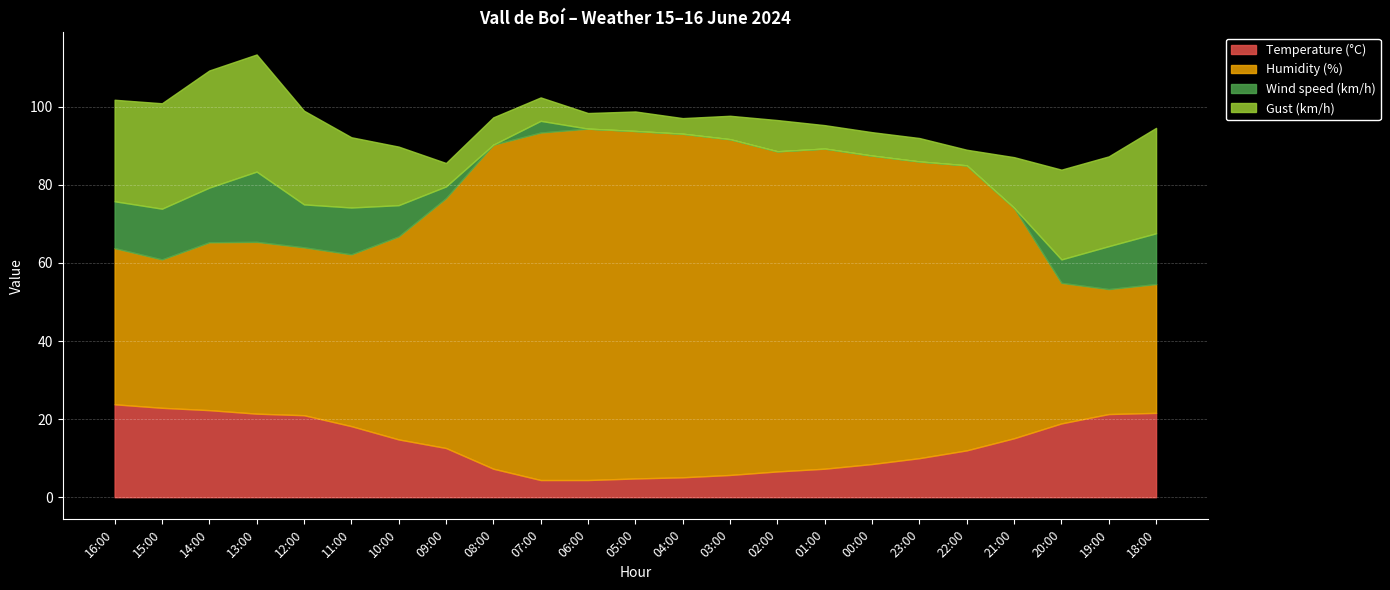

What is the value of the Humidity (%) point at the 11th from the left?

90.0